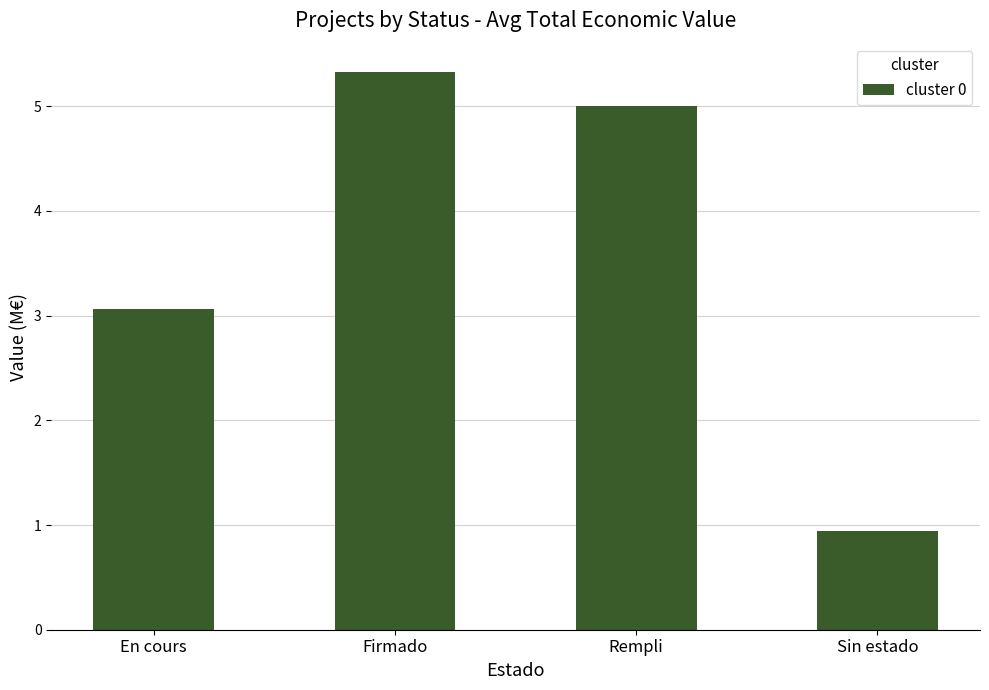

The value at Sin estado is 0.3. True or false?

False